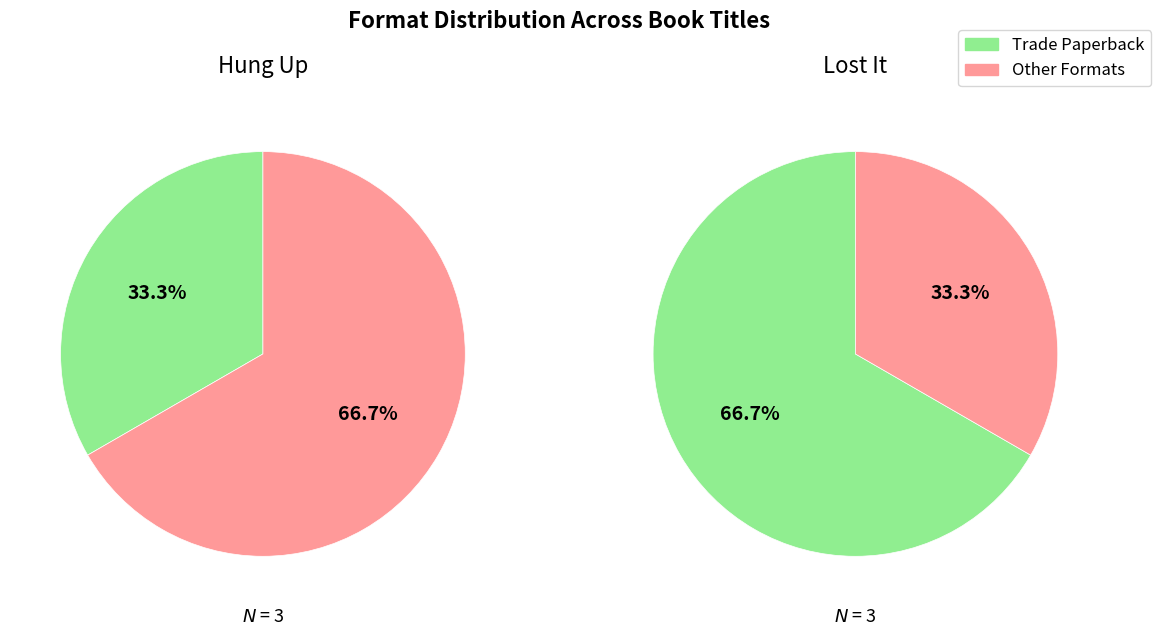

At 0, list the series in order from smallest to largest.

Trade Paperback, Other Formats